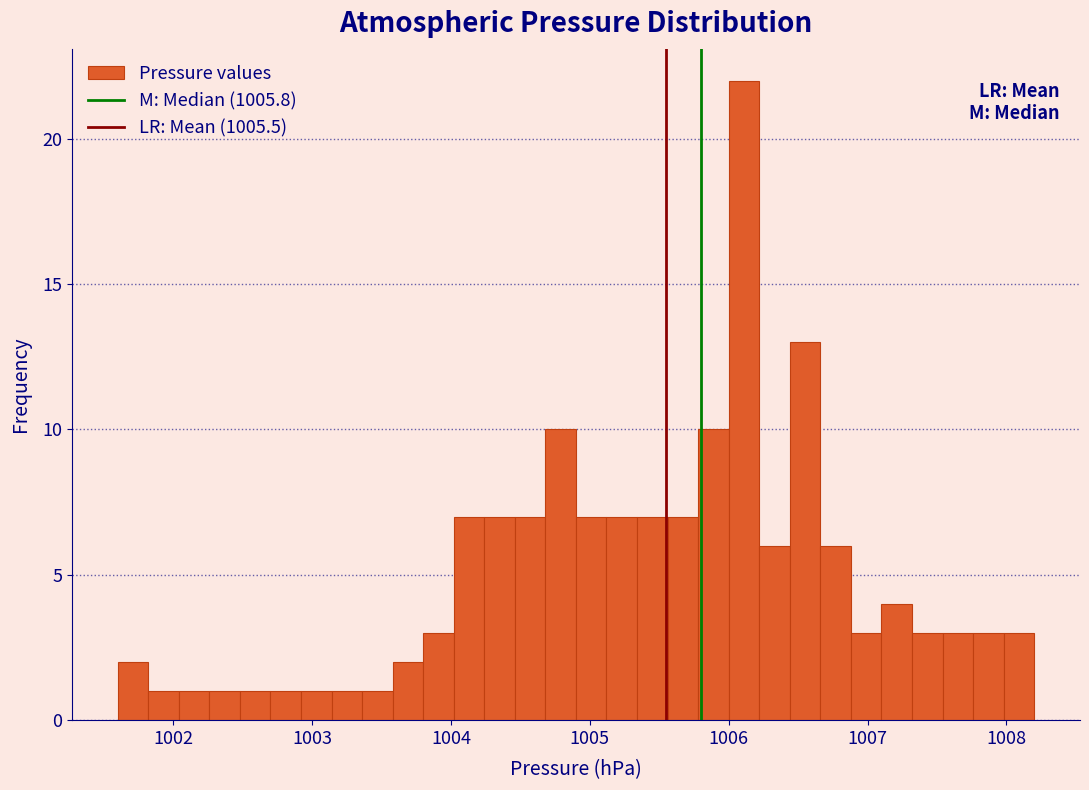

Read against the x-axis, roughly where is the centre of the tallest bar?

1006.1